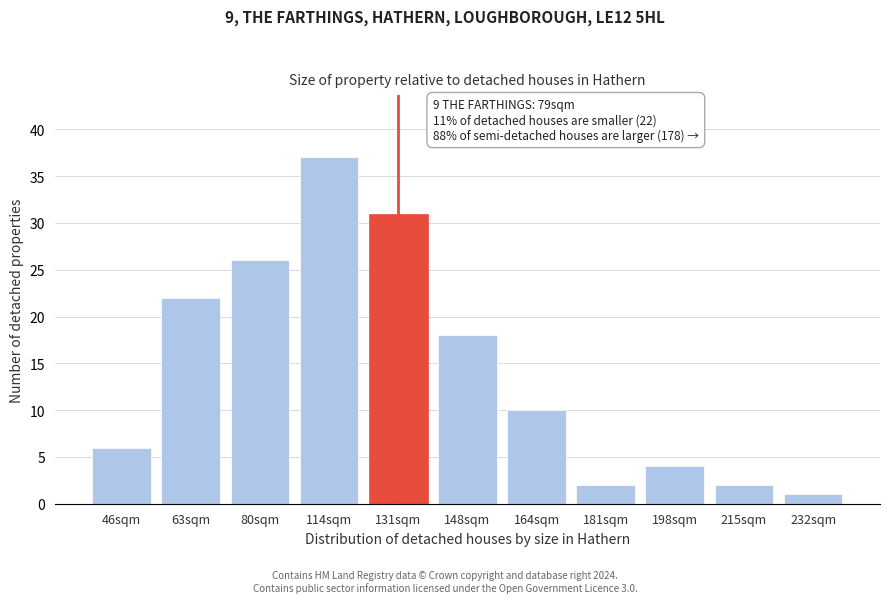

Reading left to right, transcribe all the data shown in this chart.

6	22	26	37	31	18	10	2	4	2	1